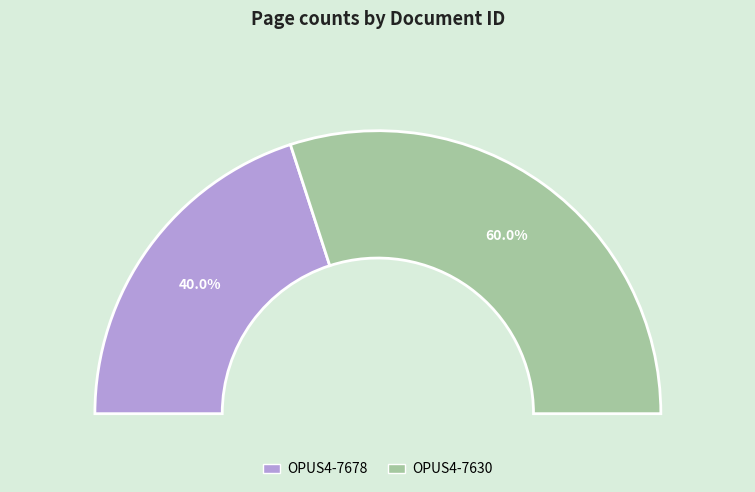

Between OPUS4-7678 and OPUS4-7630, which is larger?

OPUS4-7630